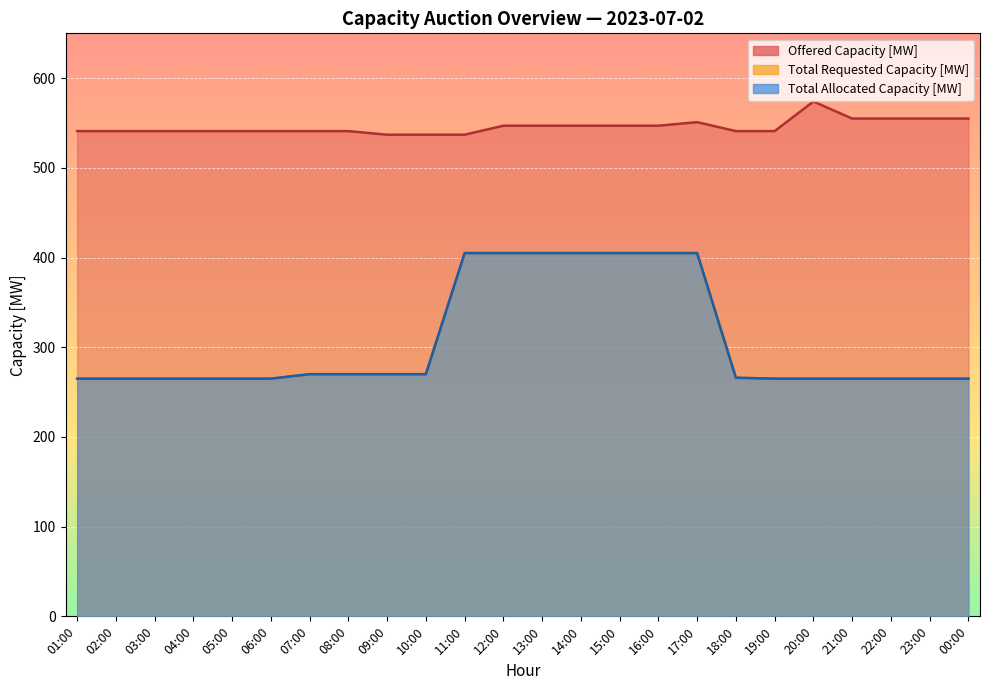

Where is Total Requested Capacity [MW] nearest to the value 335?

07:00